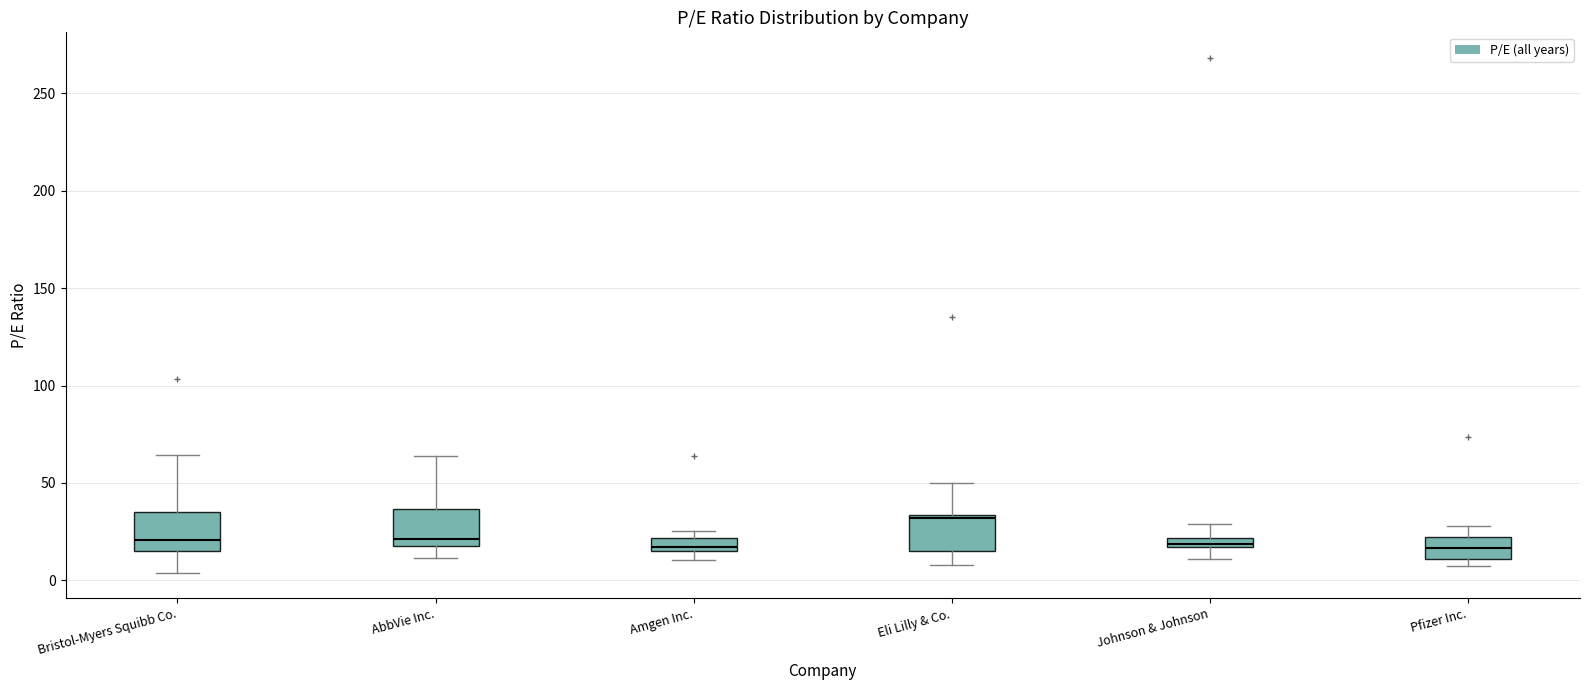

Where does the lower whisker of the box for Bristol-Myers Squibb Co. end on the y-axis? The values are not printed on the chart, so give them approximately, as read against the axis.

5